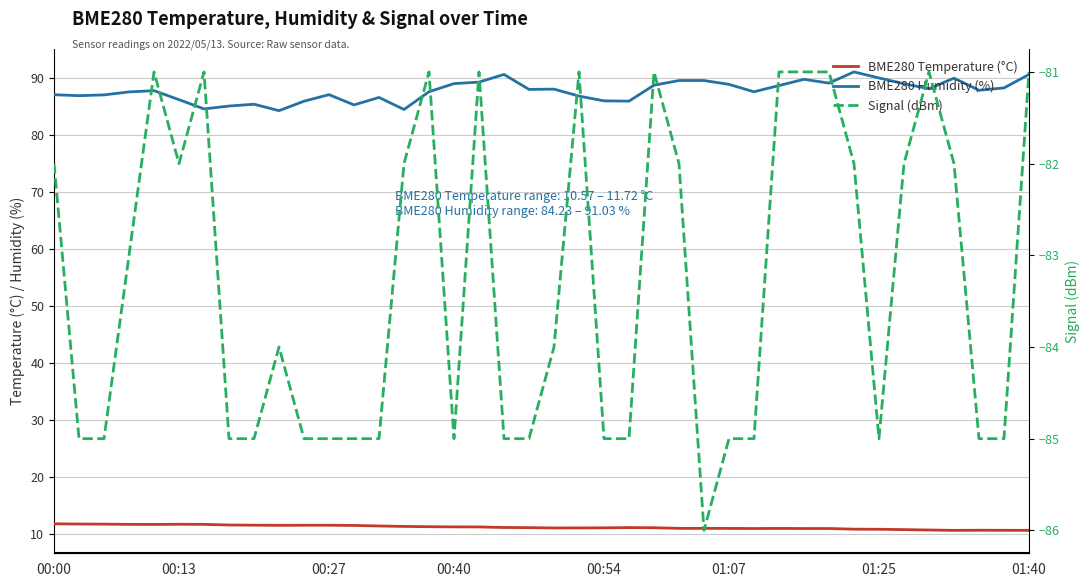

Reading left to right, list all the values displayed in this chart.

BME280 Temperature (°C): 11.7	11.7	11.7	11.6	11.6	11.6	11.6	11.5	11.5	11.4	11.5	11.5	11.4	11.3	11.3	11.2	11.2	11.2	11.1	11.1	11.0	11.0	11.0	11.1	11.0	10.9	10.9	10.9	10.9	10.9	10.9	10.9	10.8	10.8	10.7	10.6	10.6	10.6	10.6	10.6
BME280 Humidity (%): 87.0	86.9	87.0	87.5	87.7	86.2	84.5	85.0	85.4	84.2	85.9	87.0	85.2	86.5	84.4	87.5	89.0	89.2	90.6	88.0	88.0	86.8	86.0	85.9	88.7	89.5	89.5	88.8	87.5	88.6	89.7	89.1	91.0	90.0	89.0	88.1	89.9	87.8	88.2	90.6
Signal (dBm): -82.0	-85.0	-85.0	-83.0	-81.0	-82.0	-81.0	-85.0	-85.0	-84.0	-85.0	-85.0	-85.0	-85.0	-82.0	-81.0	-85.0	-81.0	-85.0	-85.0	-84.0	-81.0	-85.0	-85.0	-81.0	-82.0	-86.0	-85.0	-85.0	-81.0	-81.0	-81.0	-82.0	-85.0	-82.0	-81.0	-82.0	-85.0	-85.0	-81.0